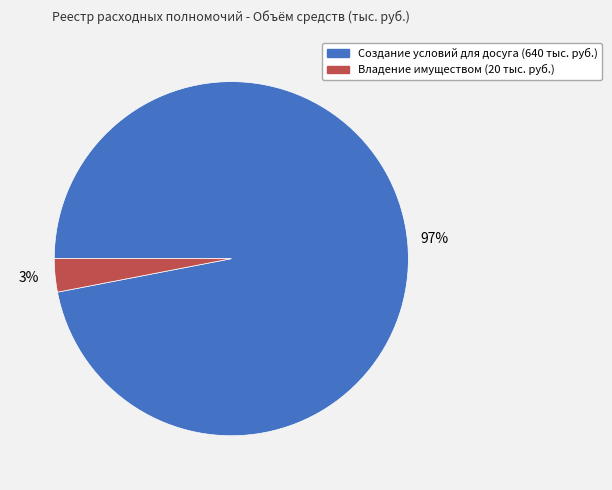

To the nearest percent, what is the difference between the largest and smallest slice percentages?

94%